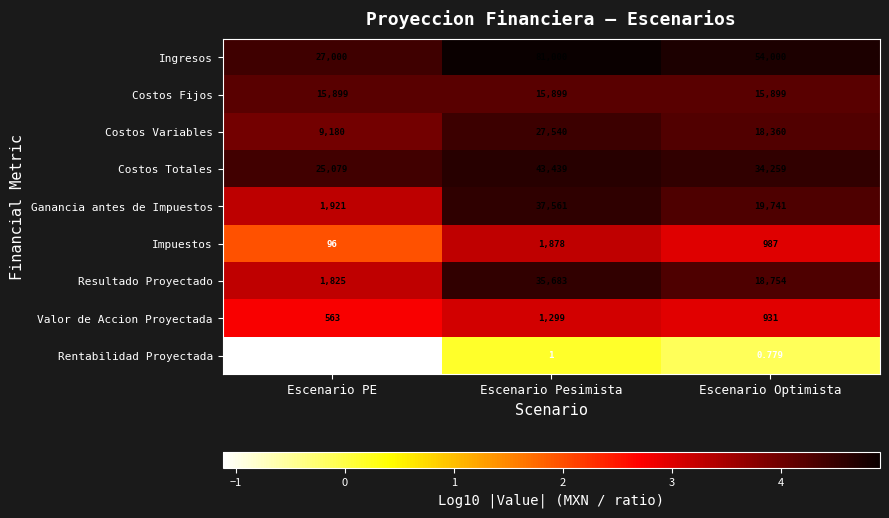

Which series has the largest total across all categories?

Ingresos